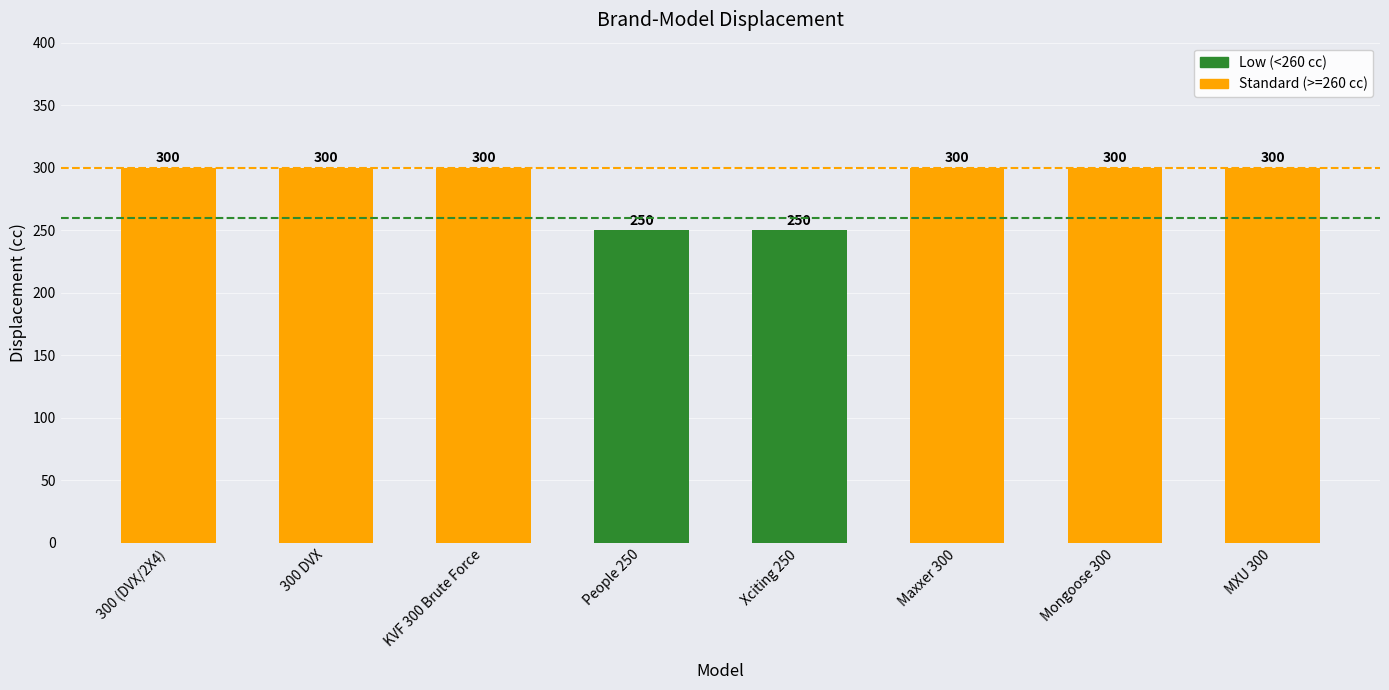

What is the approximate value at 300 DVX, to the nearest 5?

300